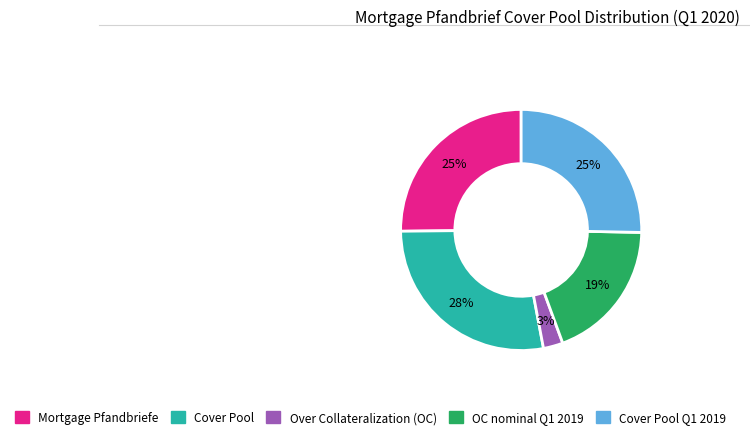

The Over Collateralization (OC) slice represents 3% of the pie. True or false?

True